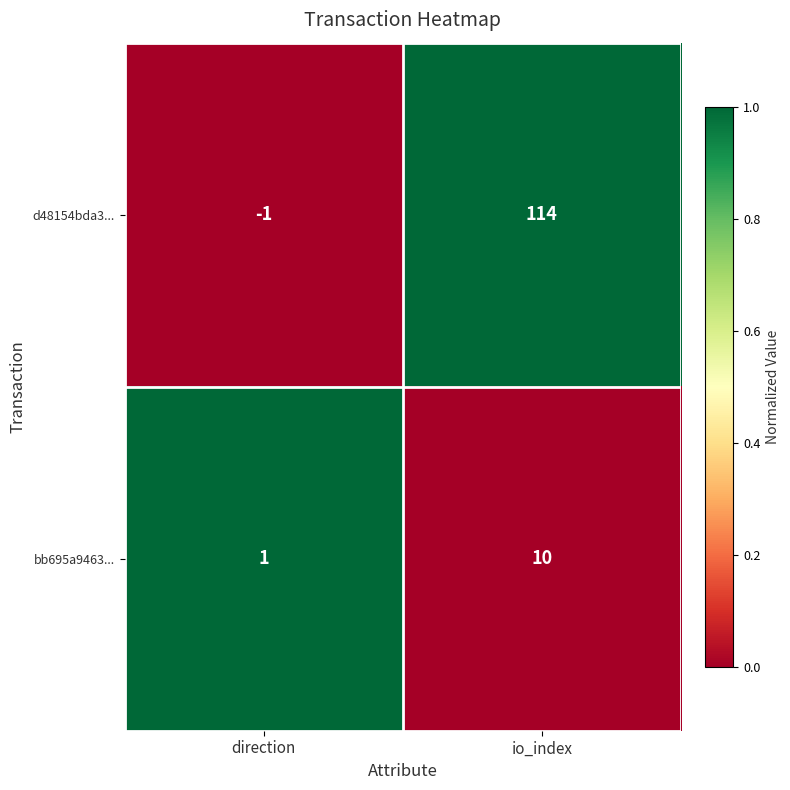

True or false: bb695a9463... has a value of 5 at io_index.

False